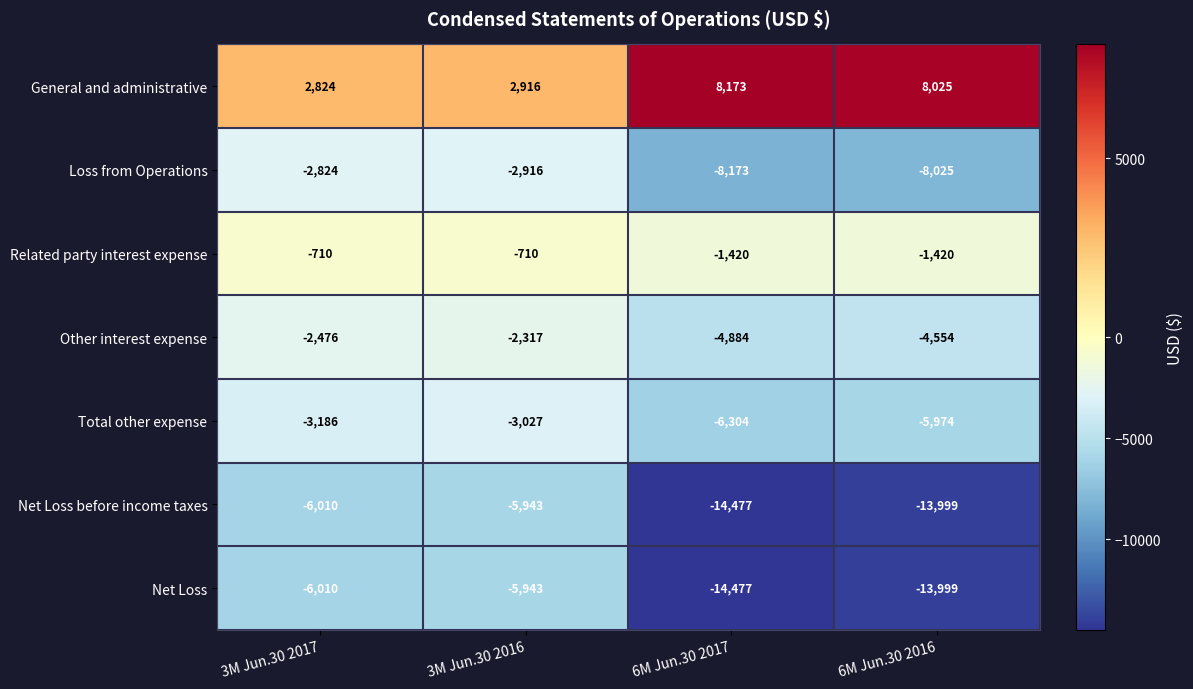

Where is Related party interest expense nearest to the value -1065?

3M Jun.30 2017